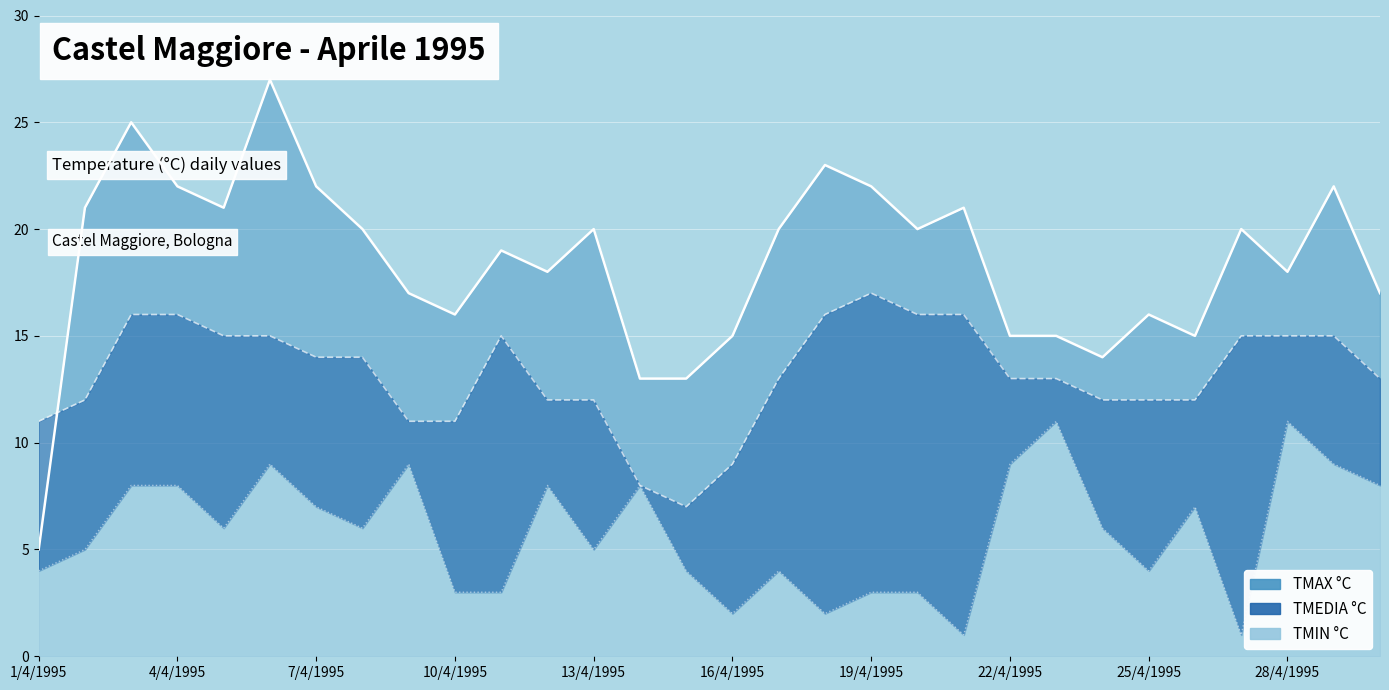

What position from the right is 28/4/1995?

3